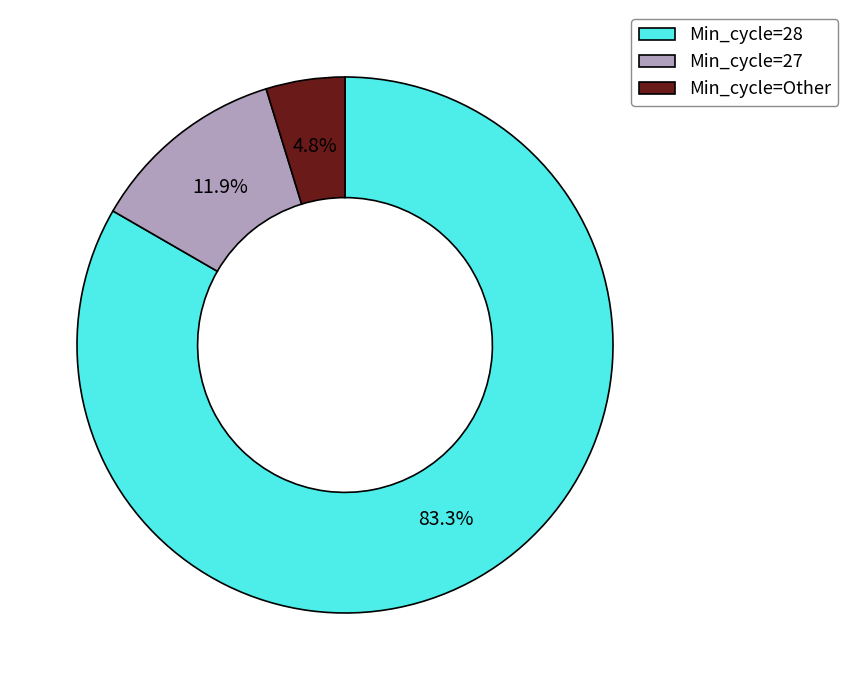

To the nearest percent, what is the average slice percentage?

33%